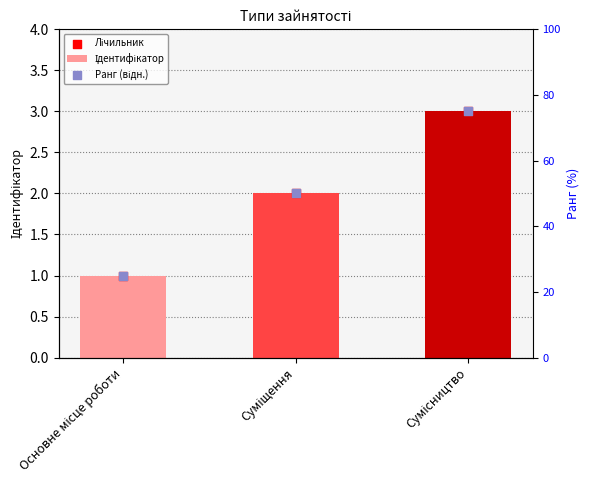

What are all the series names shown in the legend?

Ідентифікатор, Лічильник, Ранг (відн.)